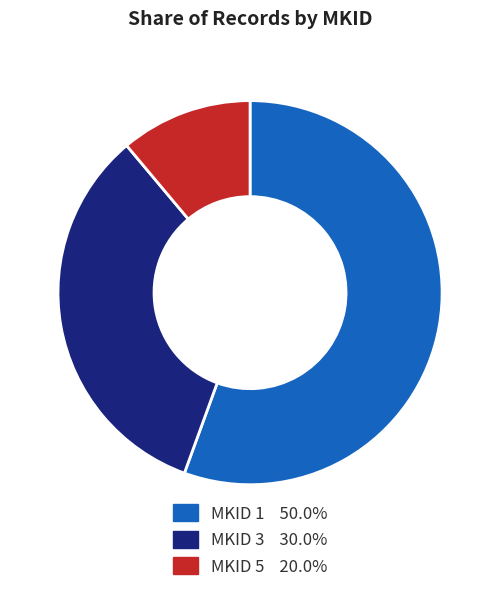

Is there any slice that represents more than half of the pie?

Yes